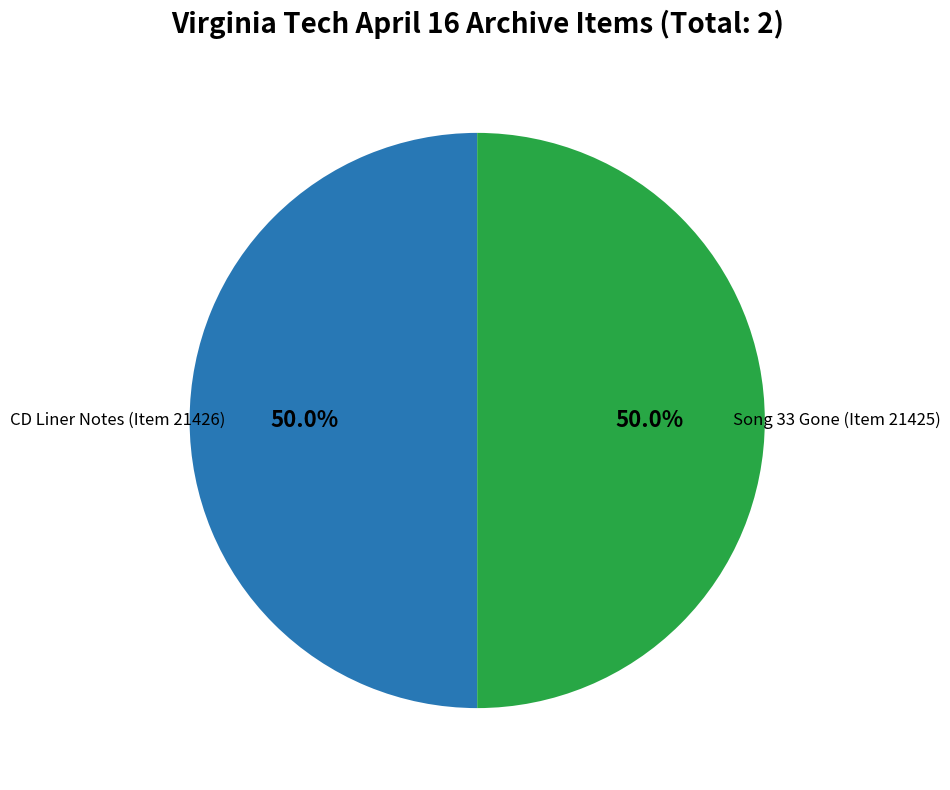

Approximately how many times larger is the value at Song 33 Gone (Item 21425) compared to CD Liner Notes (Item 21426)?

1.0